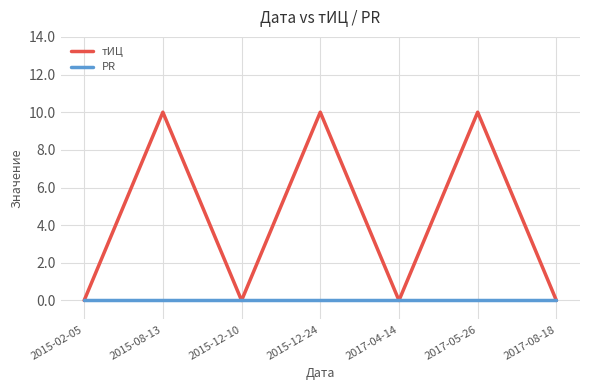

What are all the series names shown in the legend?

тИЦ, PR